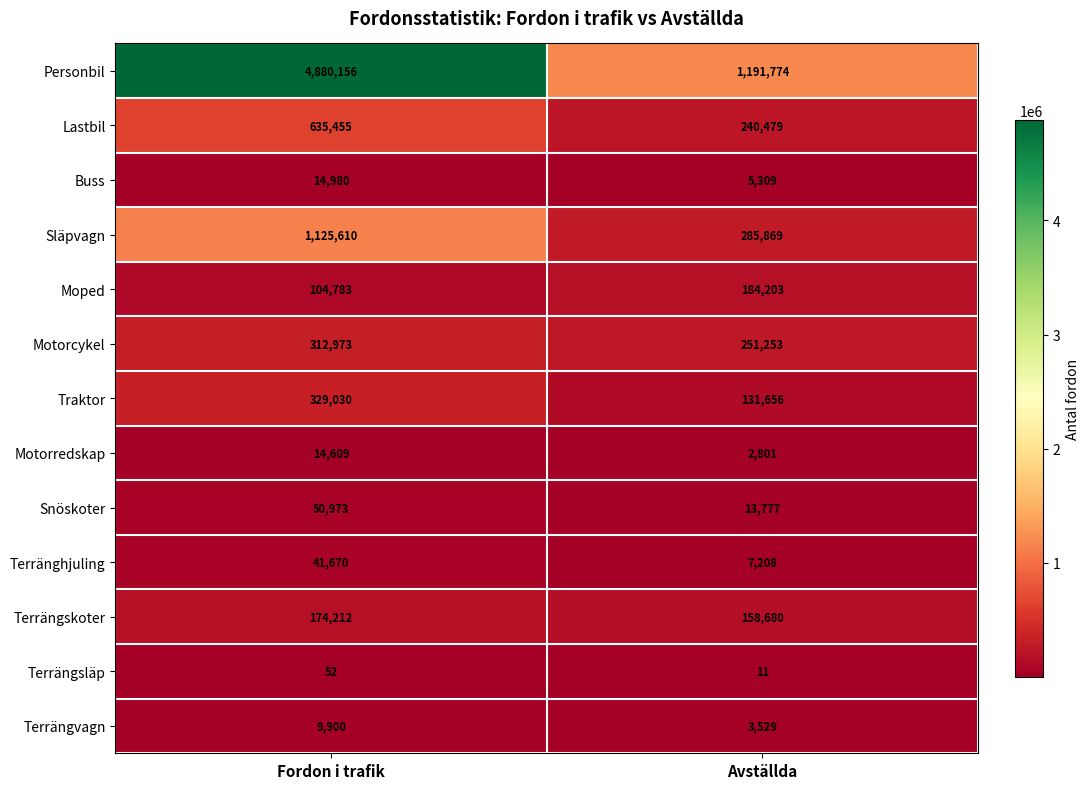

Between Fordon i trafik and Avställda, which series saw the biggest shift?

Personbil